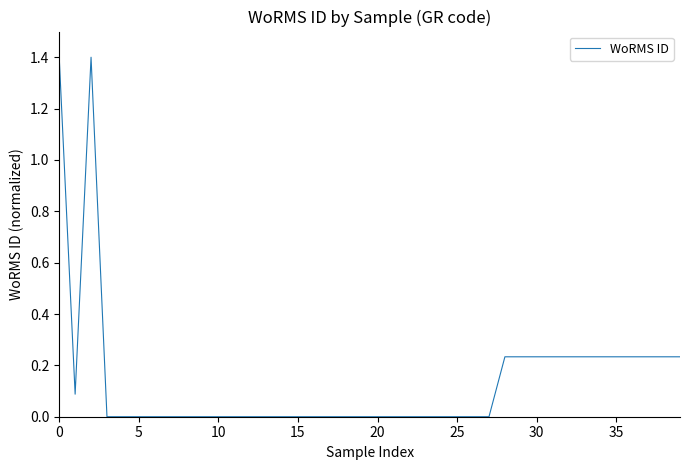

What is the difference between the maximum and minimum values?

1.4